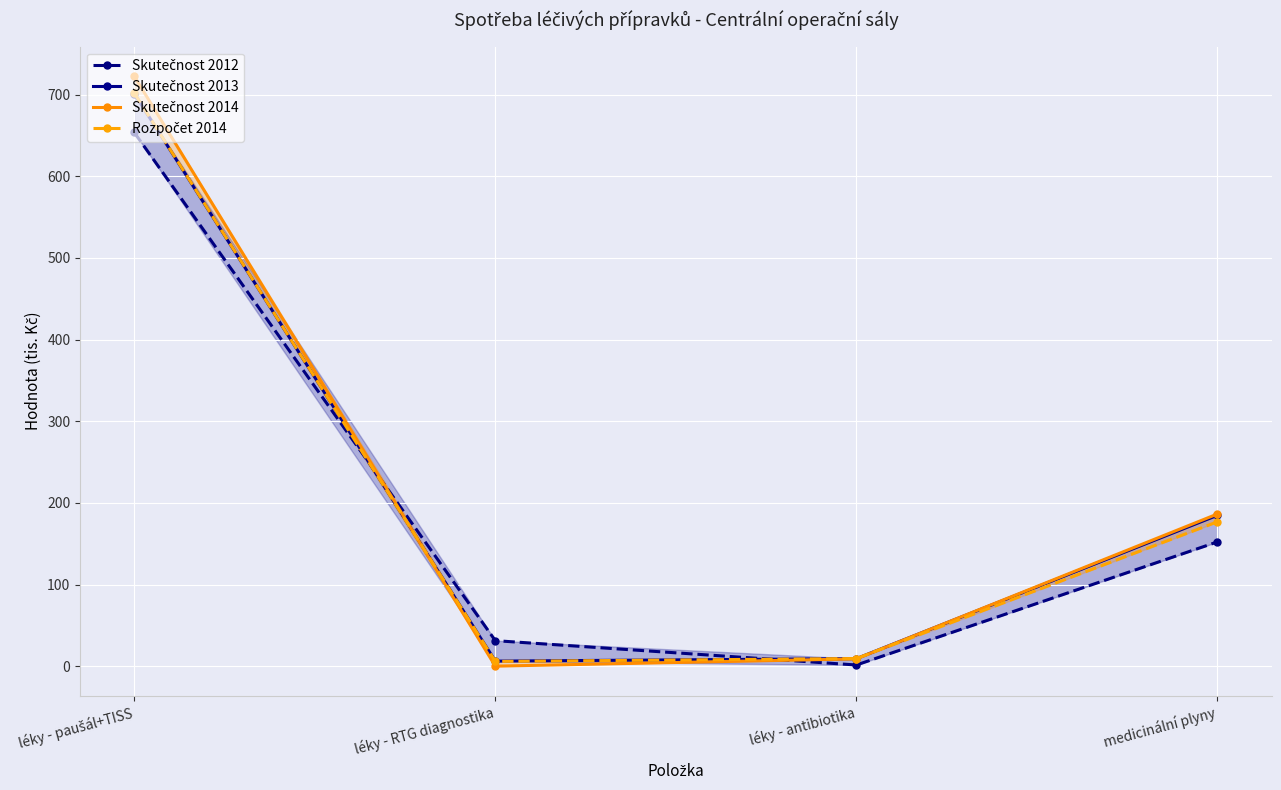

What is the label of the 2nd point from the right?

léky - antibiotika